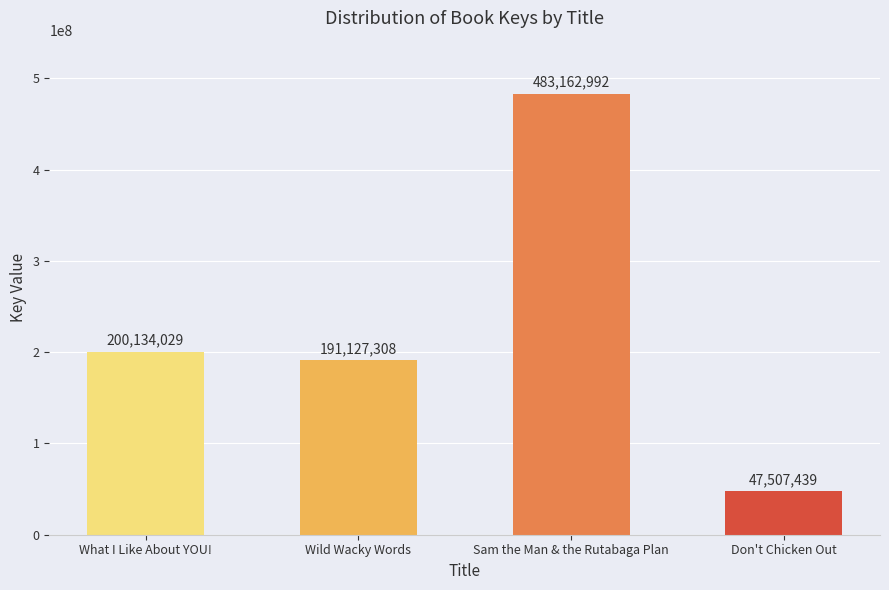

At which label is the value closest to 265335215?

What I Like About YOU!